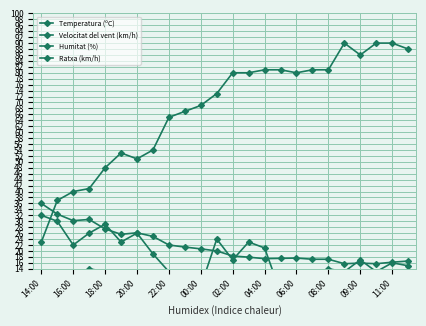

At which category is the sum across all series the highest?

13